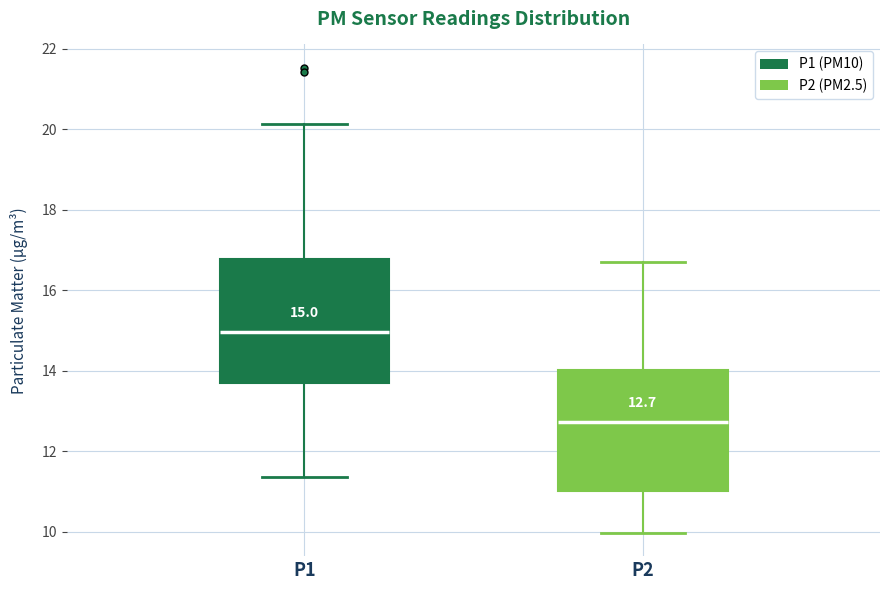

Which box's median line is the highest?

P1